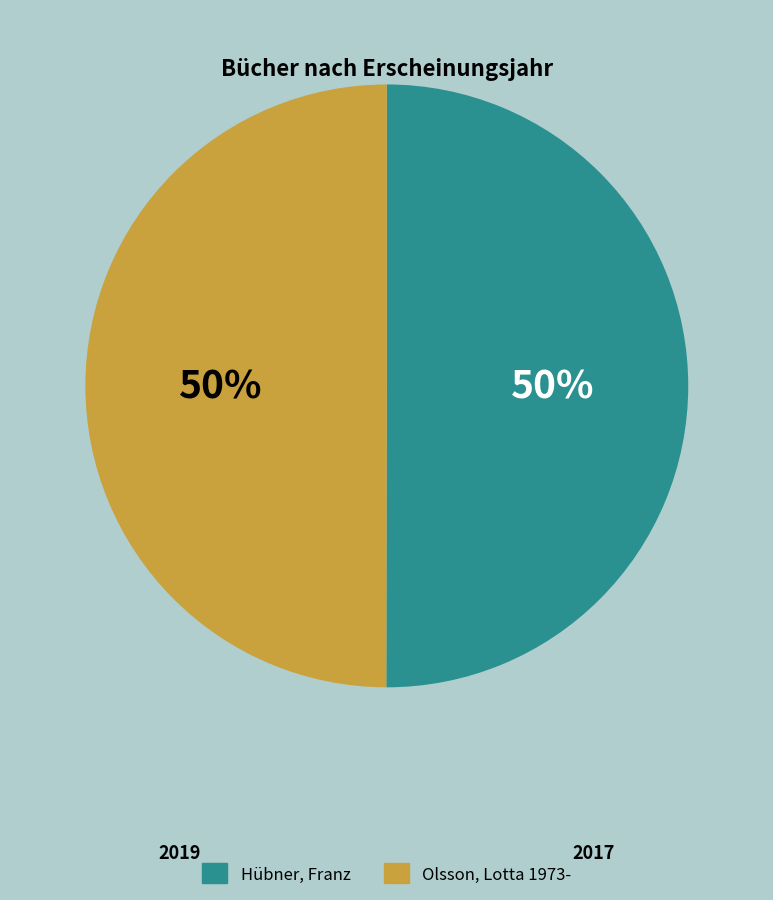

To the nearest percent, what percentage of the pie is Olsson, Lotta 1973-?

50%